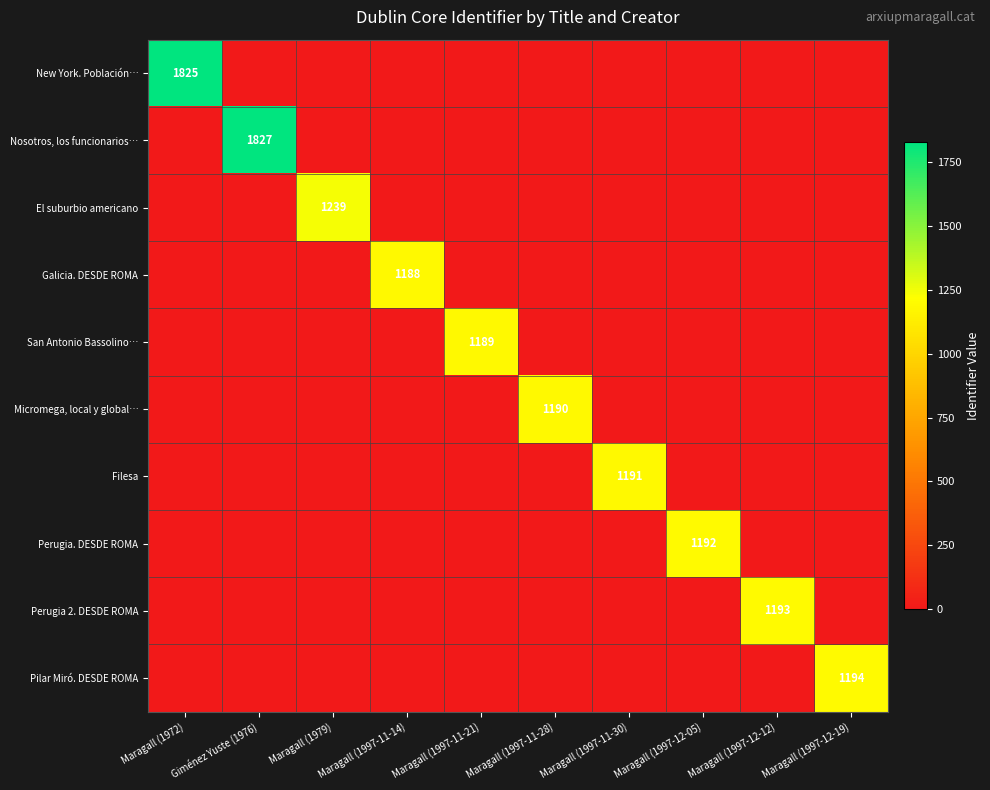

Is the value of Nosotros, los funcionarios… at Maragall (1997-11-14) greater than the value of Pilar Miró. DESDE ROMA at Maragall (1997-12-05)?

No